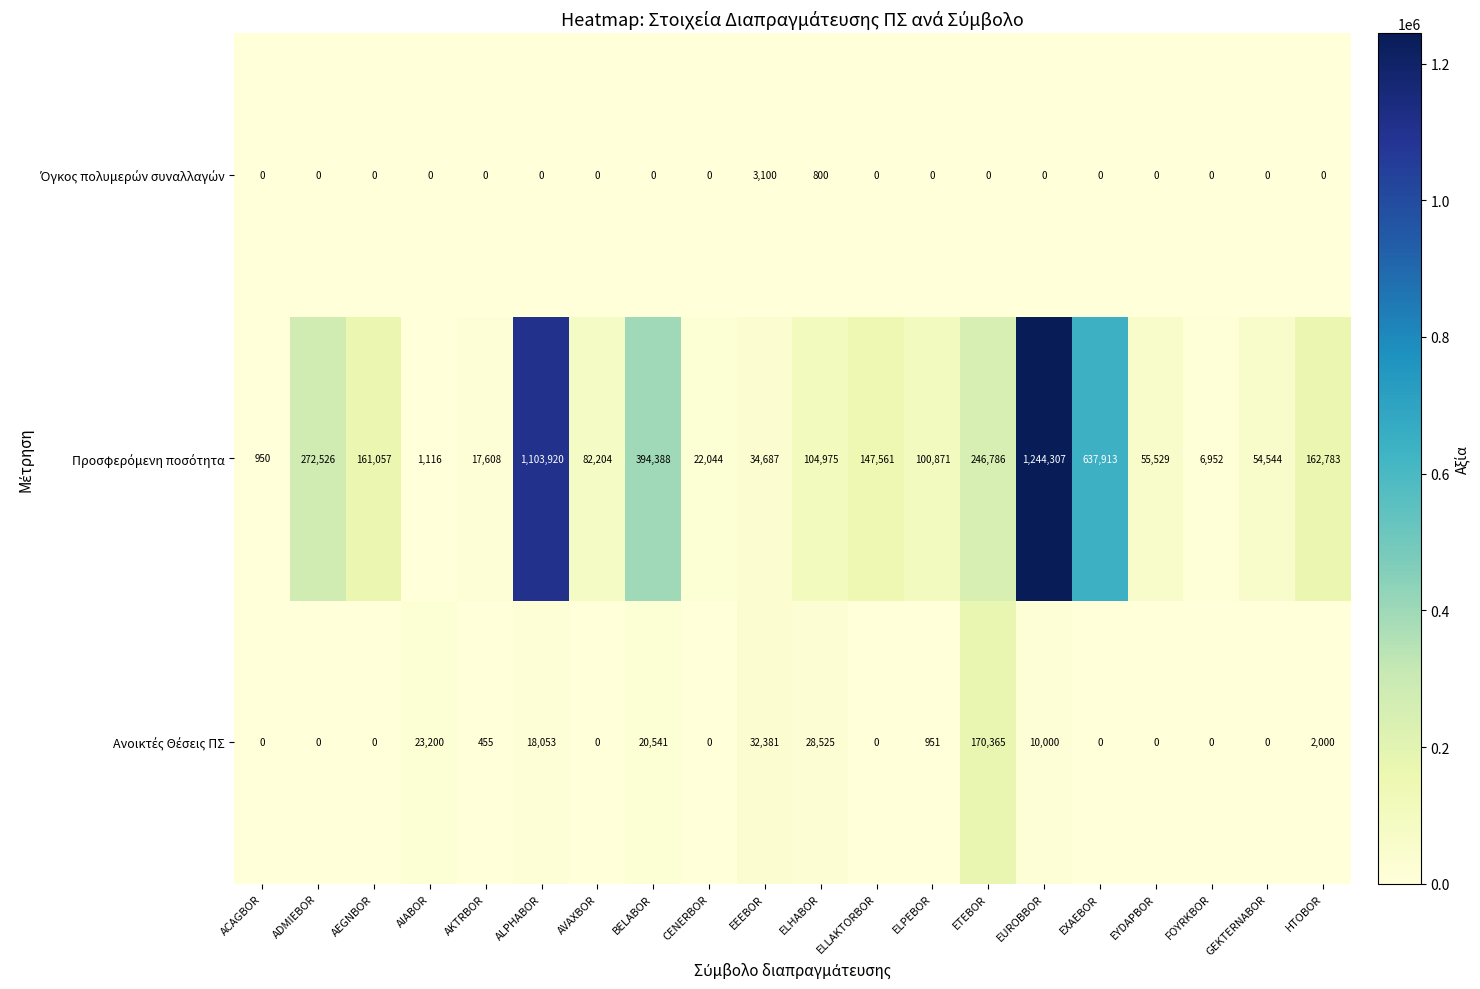

What is the total value across all series at AIABOR?

24316